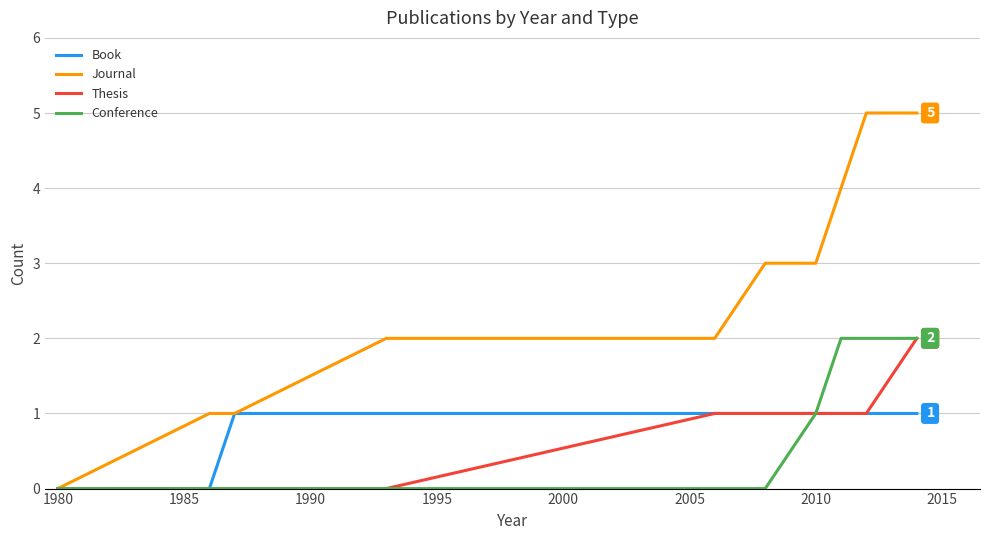

Which series has the largest total across all categories?

Journal